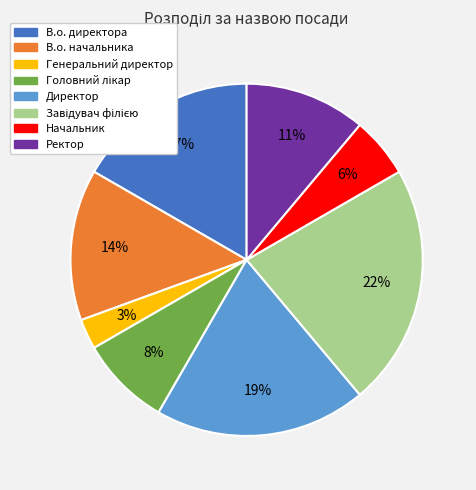

Which category has the smallest portion of the pie?

Генеральний директор